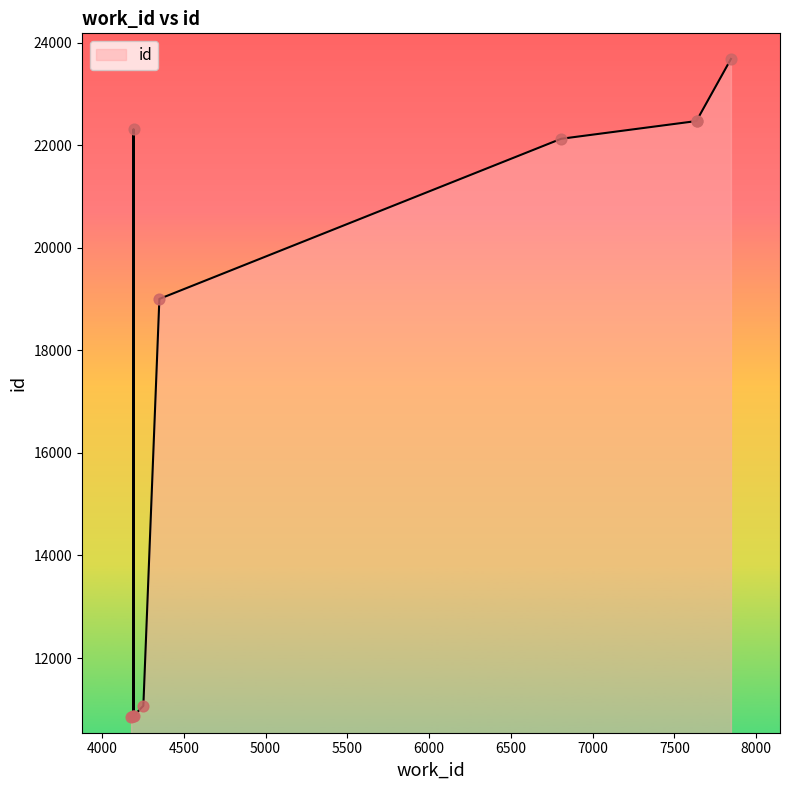

Approximately how many times larger is the value at 7636 compared to 4178?

2.1